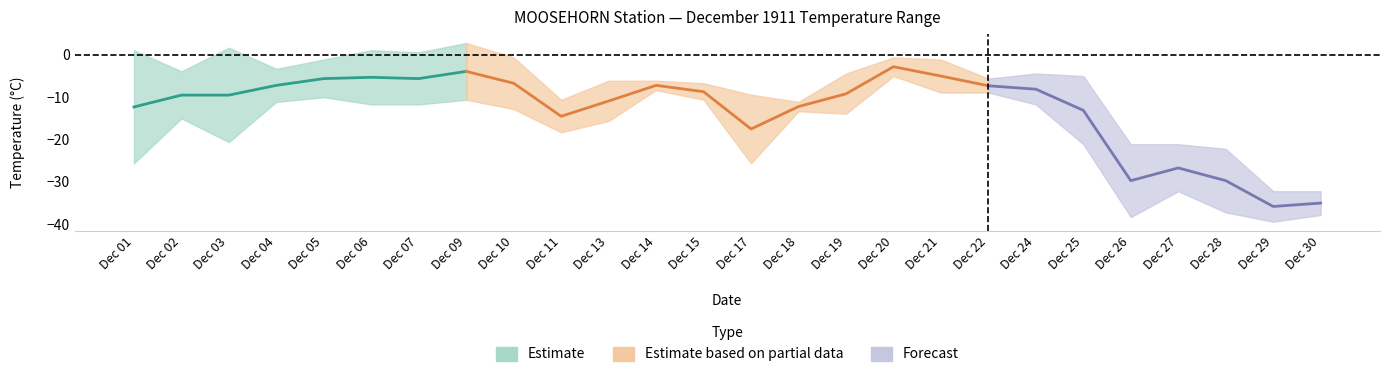

What is the value of the Mean Temp (°C) point at the 5th from the left?

-5.6